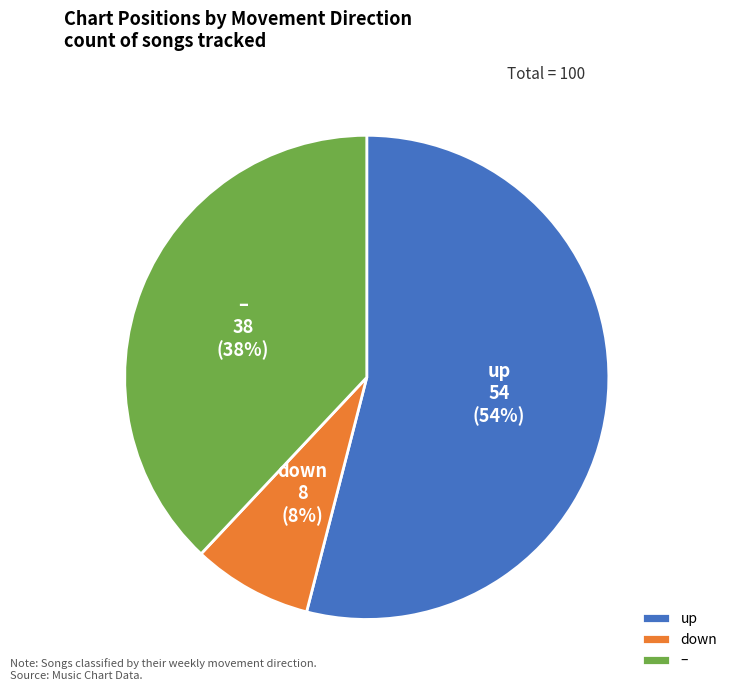

To the nearest percent, what is the difference between the up and down slice percentages?

46%